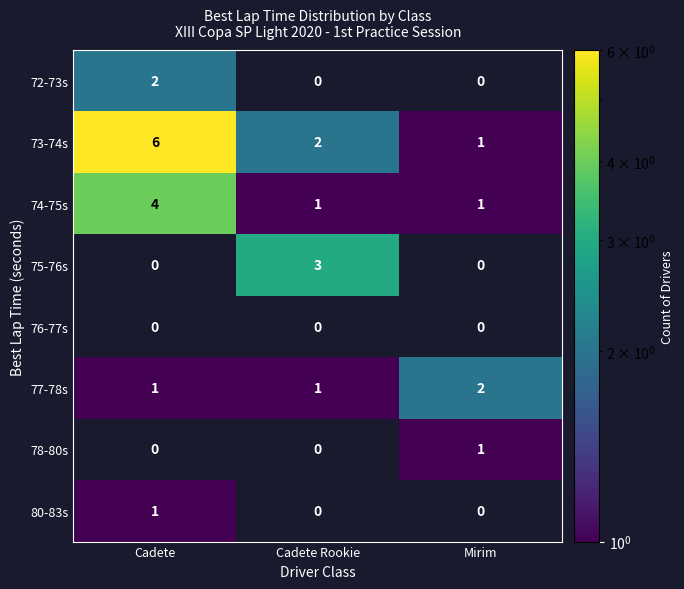

List the labels in order of 73-74s value, largest first.

Cadete, Cadete Rookie, Mirim